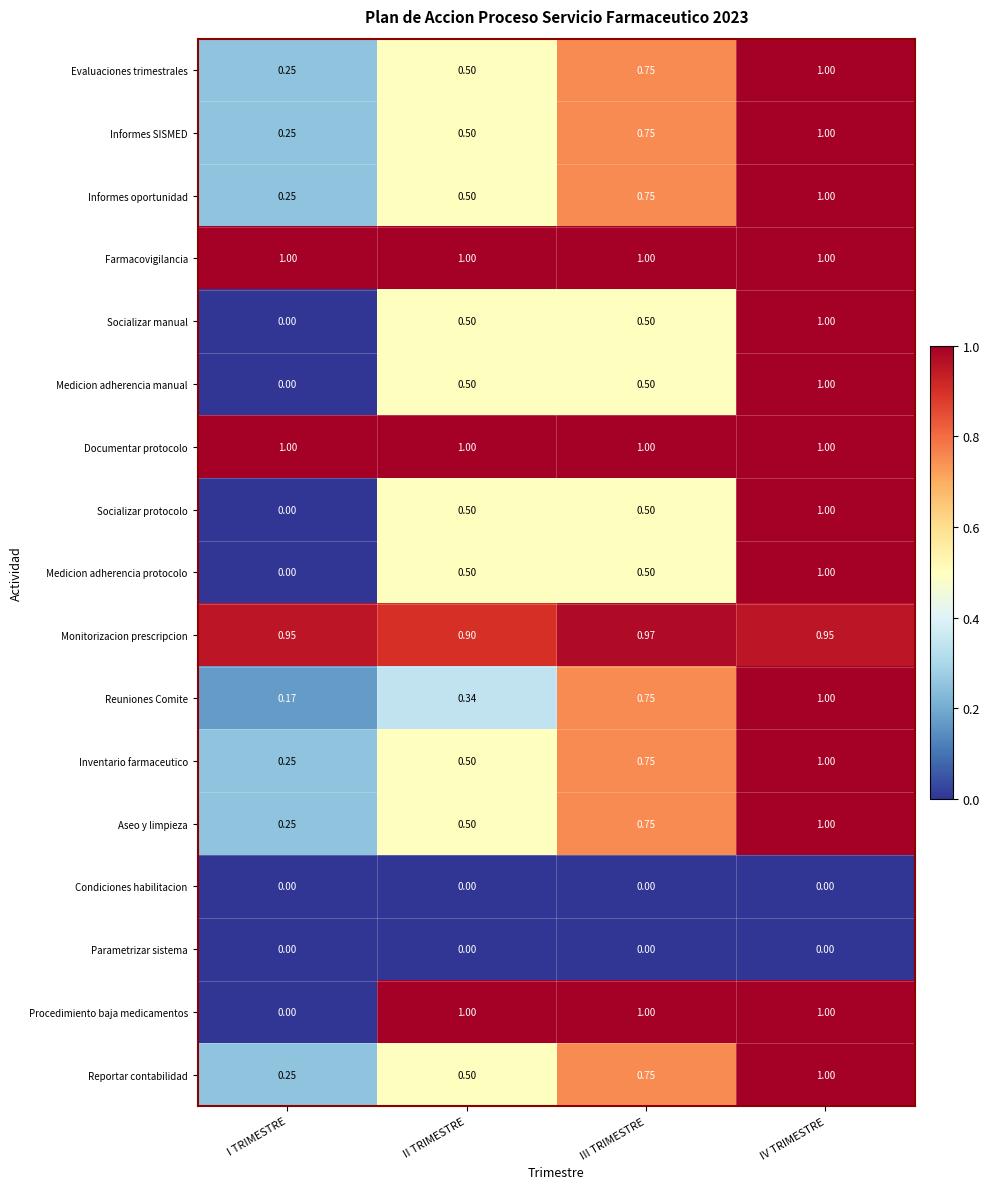

How many data points does each series have?

4